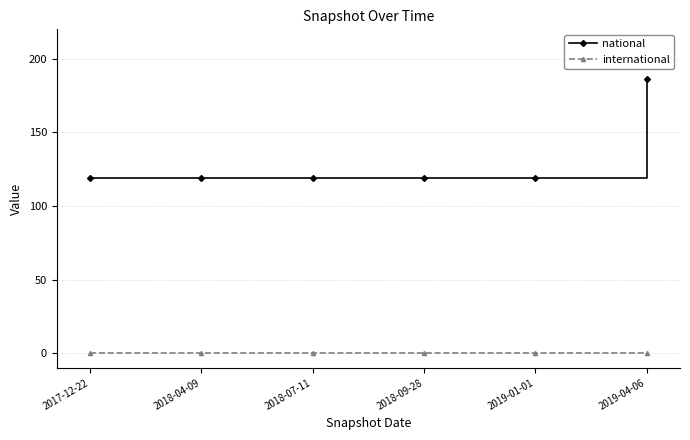

What is the difference between the highest and lowest values at 2019-04-06?

186